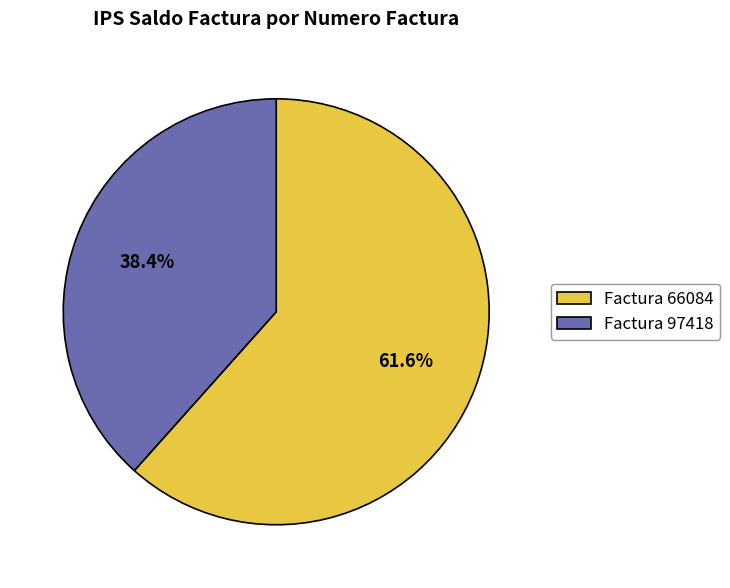

Rank the categories by value from lowest to highest.

Factura 97418, Factura 66084